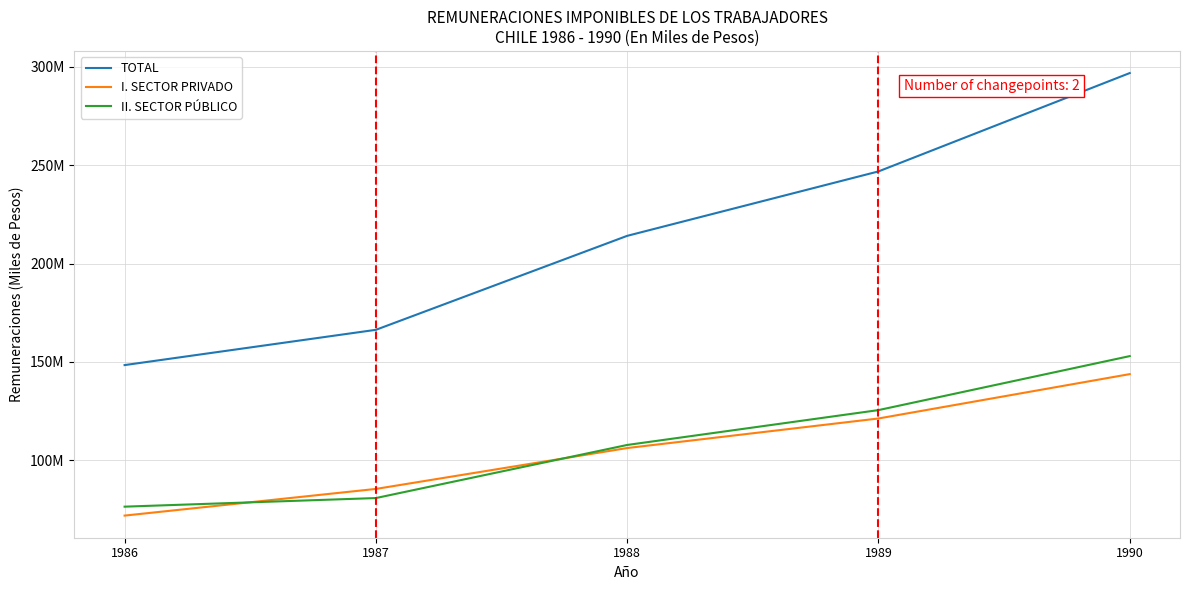

How many lines are shown in the chart?

3